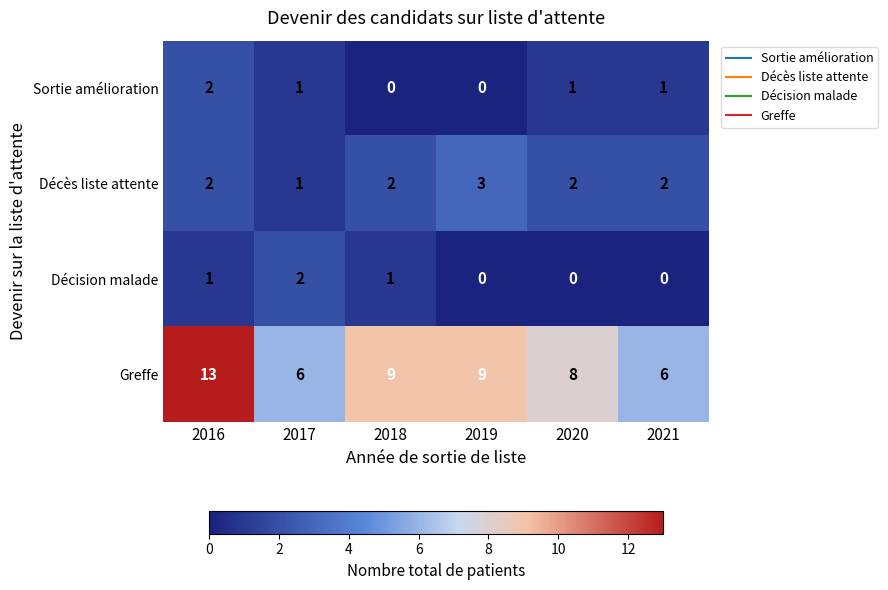

At which category is the sum across all series the highest?

2016